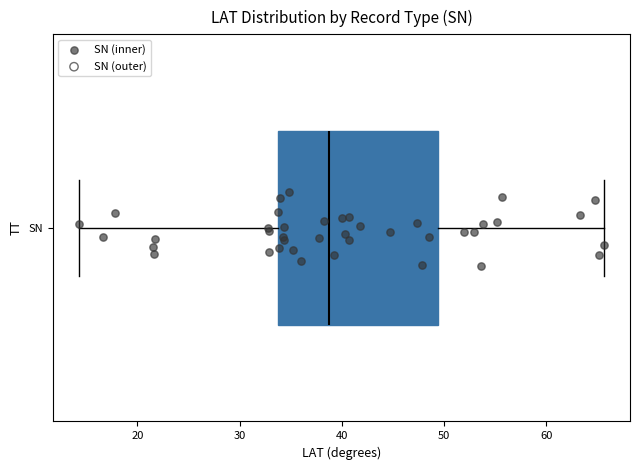

Read this box plot against the x-axis: the position of the median line, the range covered by the box, and the ends of both whiskers. The values are not printed on the chart, so give them approximately, as read against the axis.

median 39, box 34 to 49, whiskers 14 to 66